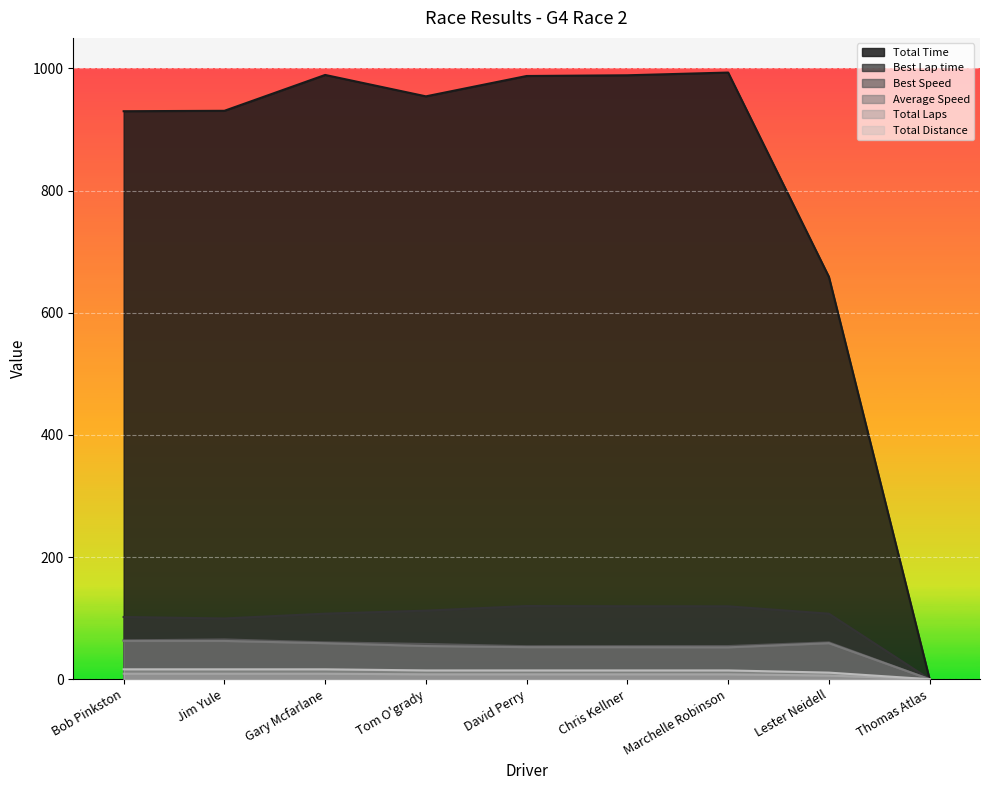

How many values in the Best Lap time series are below 107?

3